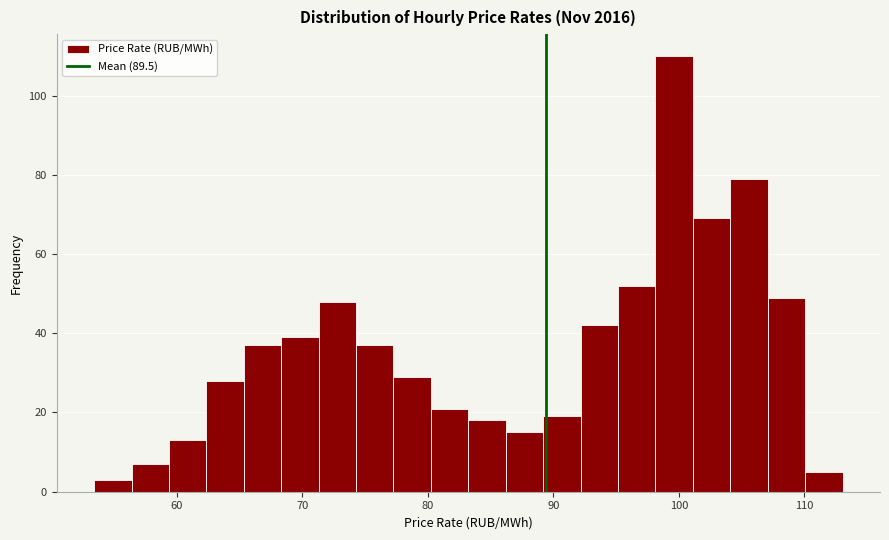

Read against the x-axis, roughly where is the centre of the tallest bar?

100